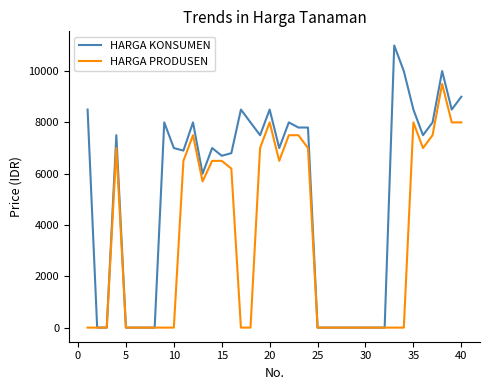

List the series in order of their peak value, lowest first.

HARGA PRODUSEN, HARGA KONSUMEN